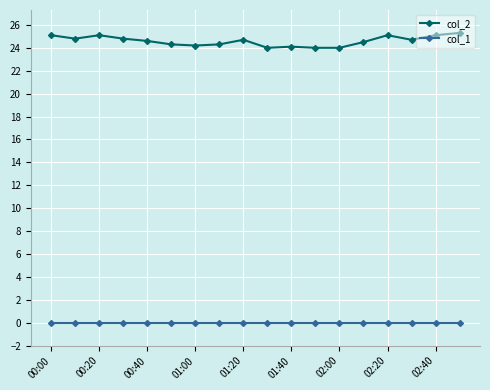

What is the difference between the maximum and second lowest values in the col_2 series?

1.3